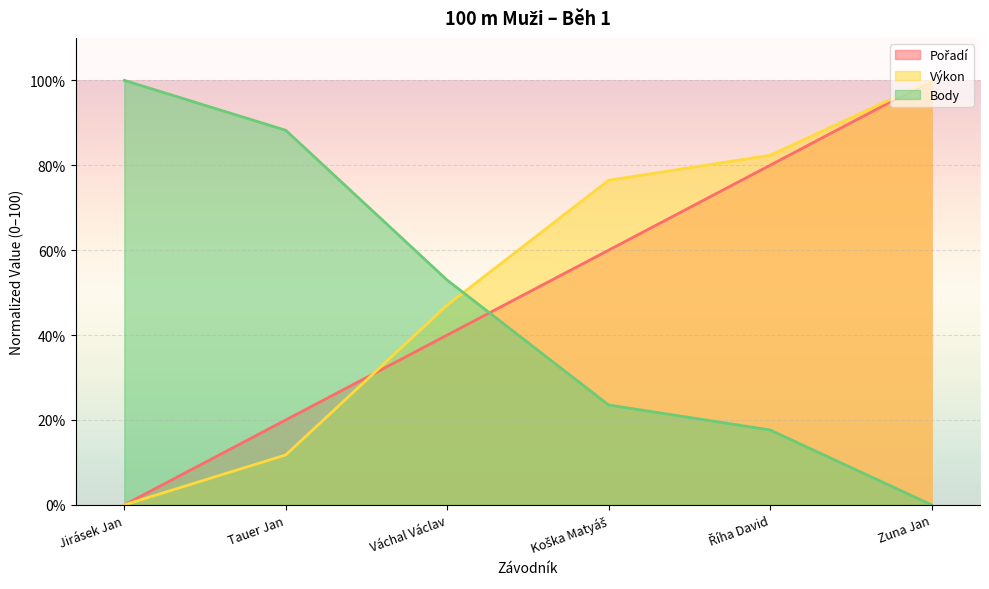

Which has a higher value, Koška Matyáš or Tauer Jan?

Koška Matyáš